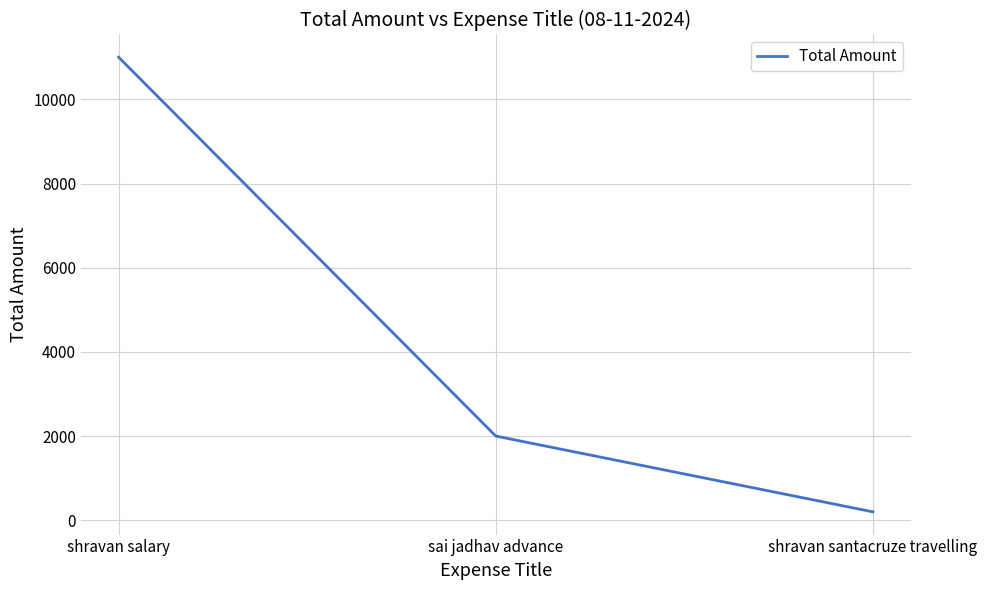

What is the difference between the maximum and minimum values?

10800